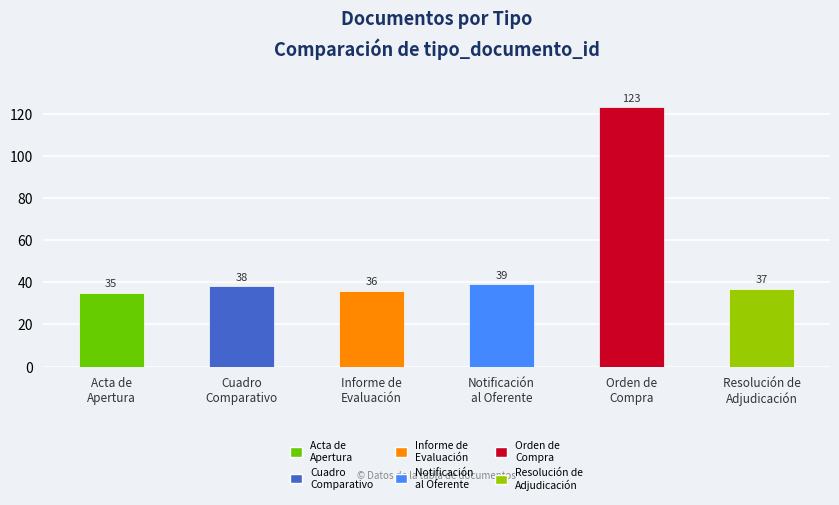

Reading left to right, extract all data points from this chart.

35	38	36	39	123	37